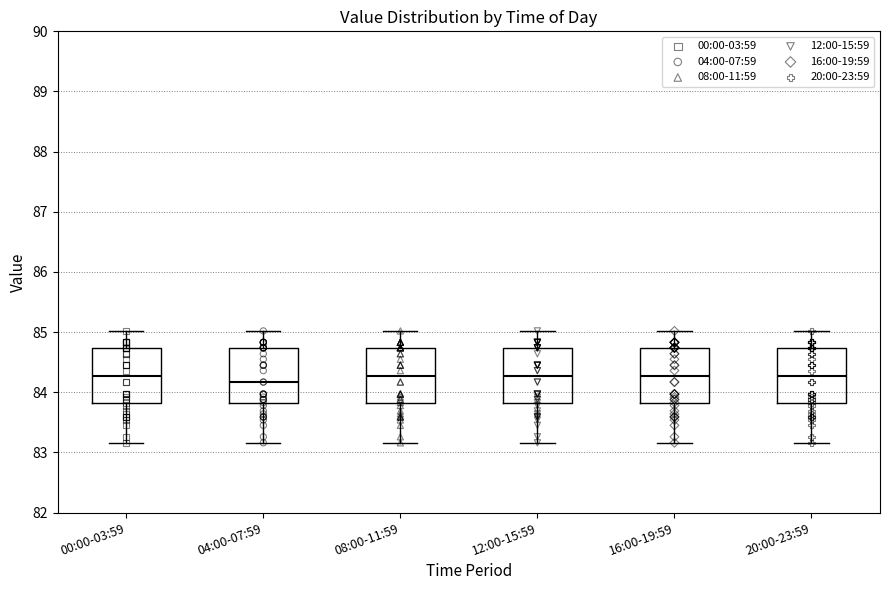

Reading left to right, read every box against the y-axis: the position of its median line, the range the box covers, and the ends of its whiskers. The values are not printed on the chart, so give them approximately, as read against the axis.

00:00-03:59: median 84.3, box 83.8 to 84.7, whiskers 83.2 to 85.0
04:00-07:59: median 84.2, box 83.8 to 84.7, whiskers 83.2 to 85.0
08:00-11:59: median 84.3, box 83.8 to 84.7, whiskers 83.2 to 85.0
12:00-15:59: median 84.3, box 83.8 to 84.7, whiskers 83.2 to 85.0
16:00-19:59: median 84.3, box 83.8 to 84.7, whiskers 83.2 to 85.0
20:00-23:59: median 84.3, box 83.8 to 84.7, whiskers 83.2 to 85.0